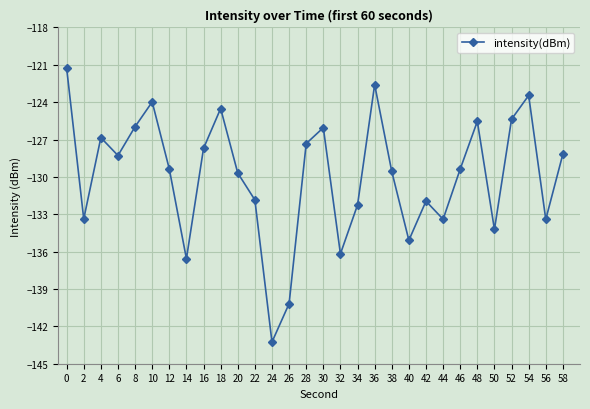

The value at 10 is -124.0. True or false?

True